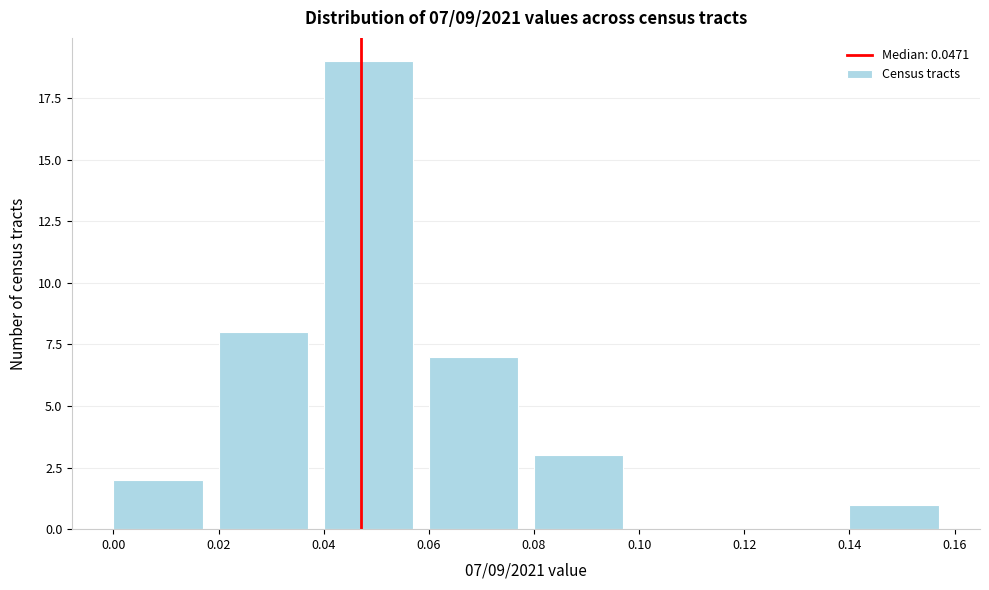

Which range on the x-axis has the tallest bar?

0.04 to 0.06